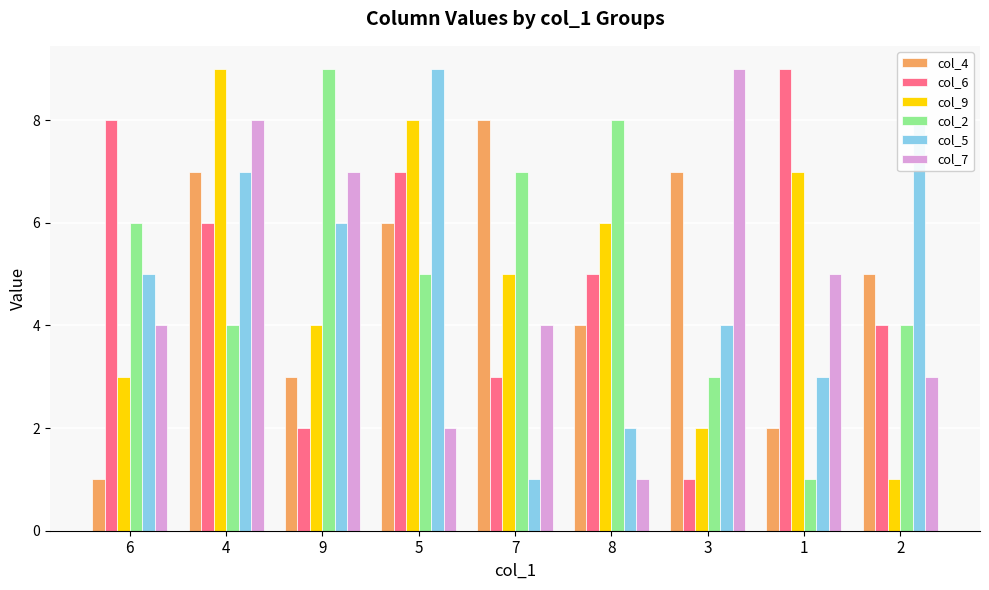

What is the label of the 2nd bar from the left?

4